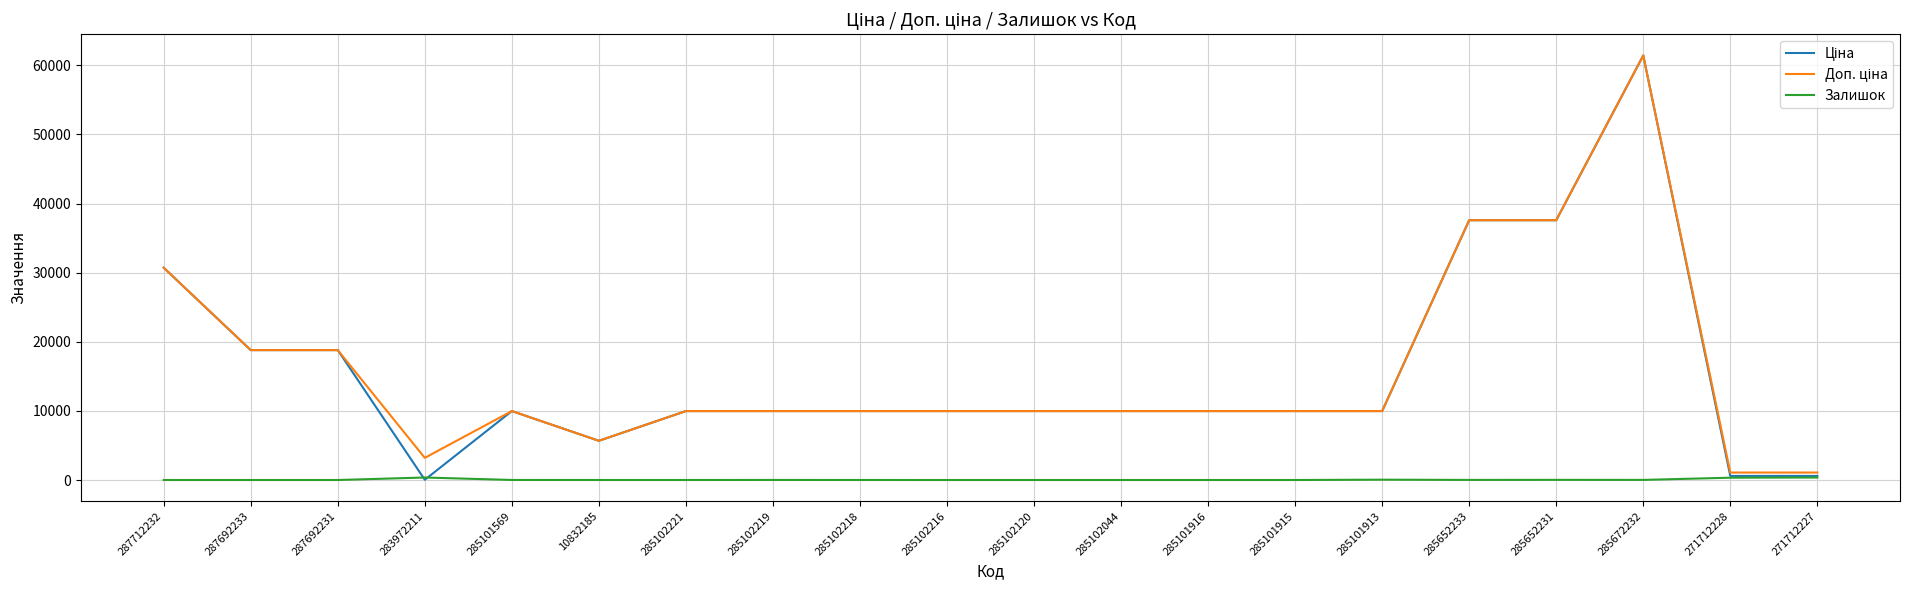

How many series are shown in this chart?

3